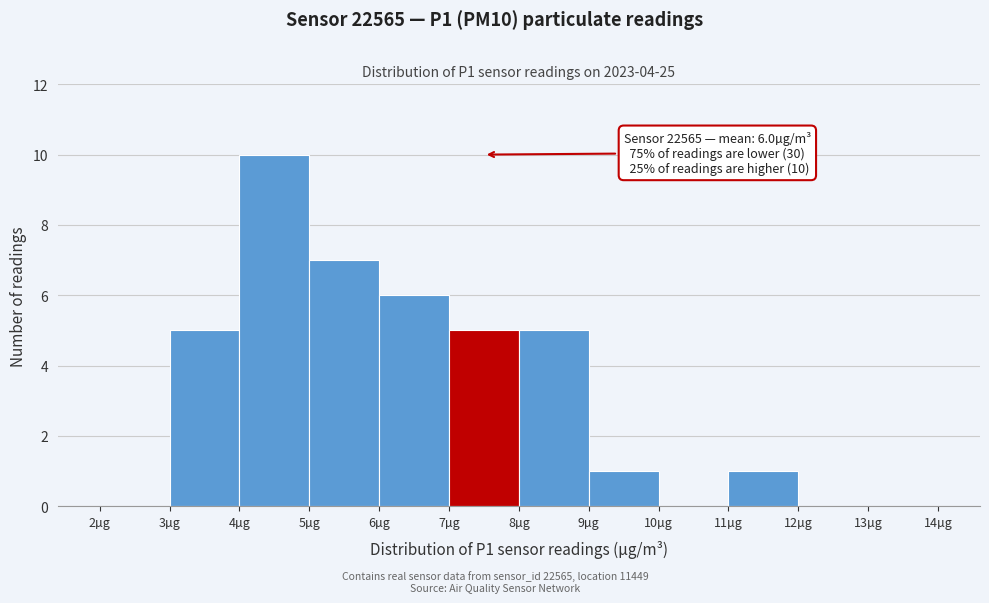

Over which range of the x-axis is the bar tallest?

4 to 5